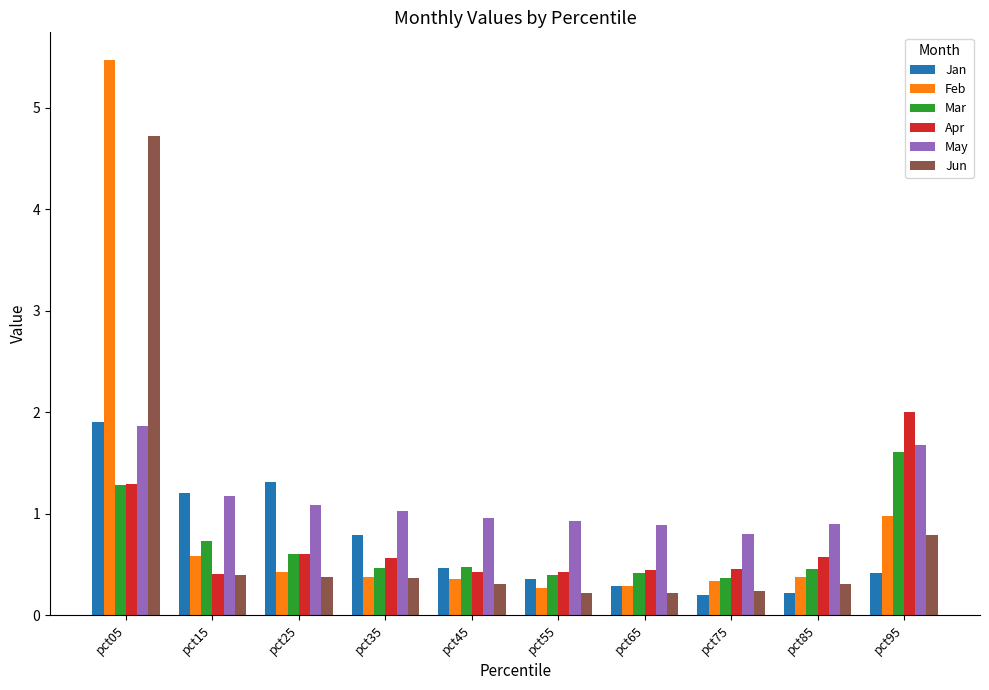

What is the difference between the maximum and minimum values in the Jun series?

4.5